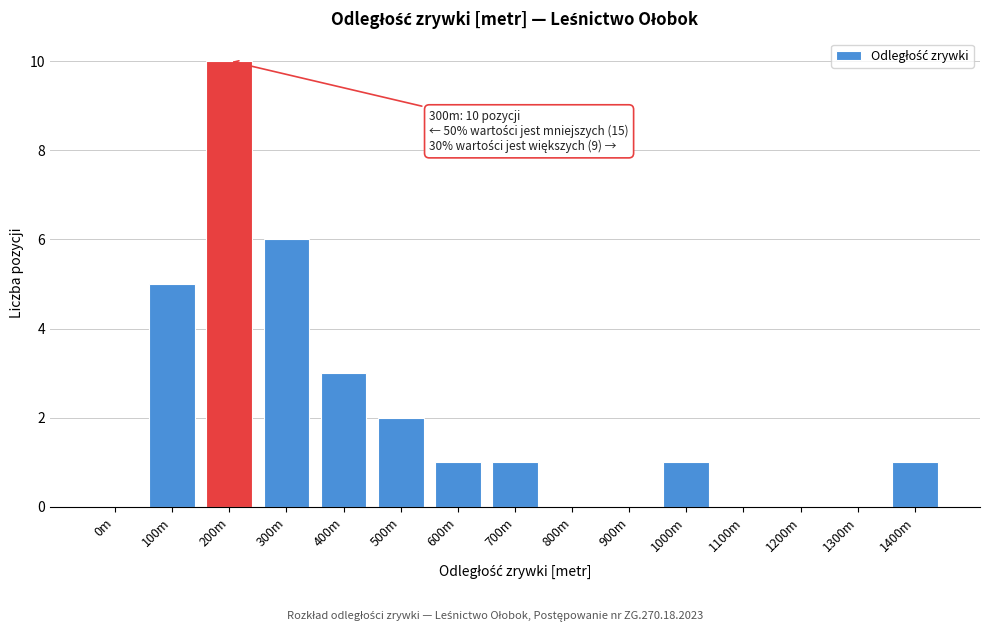

Reading left to right, list all the values displayed in this chart.

0m=0	100m=5	200m=10	300m=6	400m=3	500m=2	600m=1	700m=1	800m=0	900m=0	1000m=1	1100m=0	1200m=0	1300m=0	1400m=1